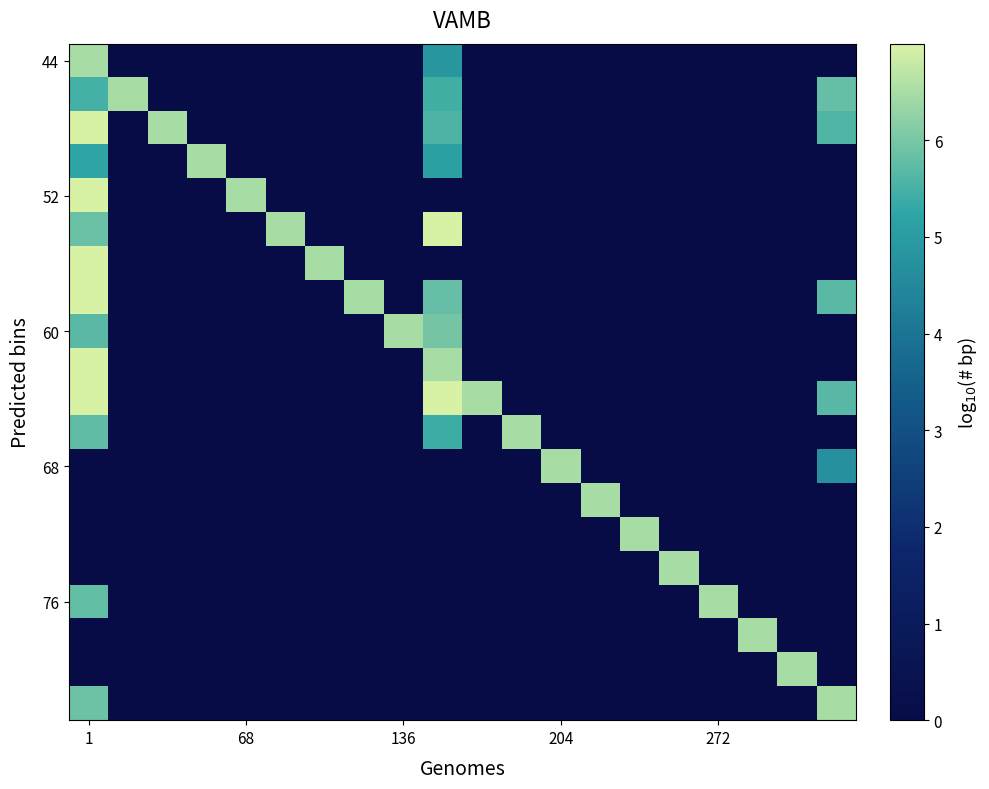

At which category is the sum across all series the highest?

1